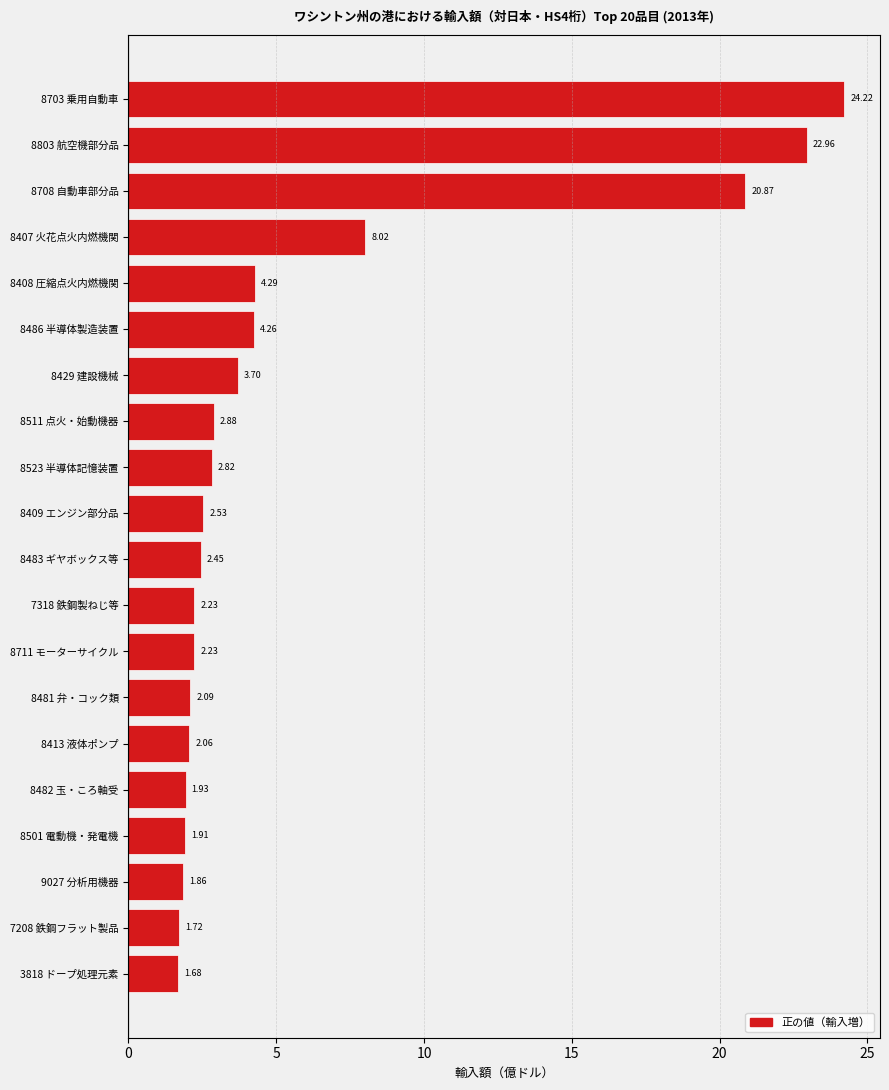

What is the average value?

5.8